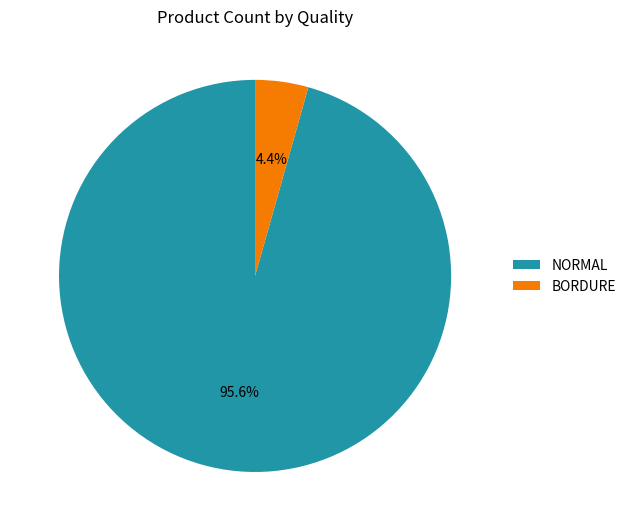

How many segments does this pie chart have?

2